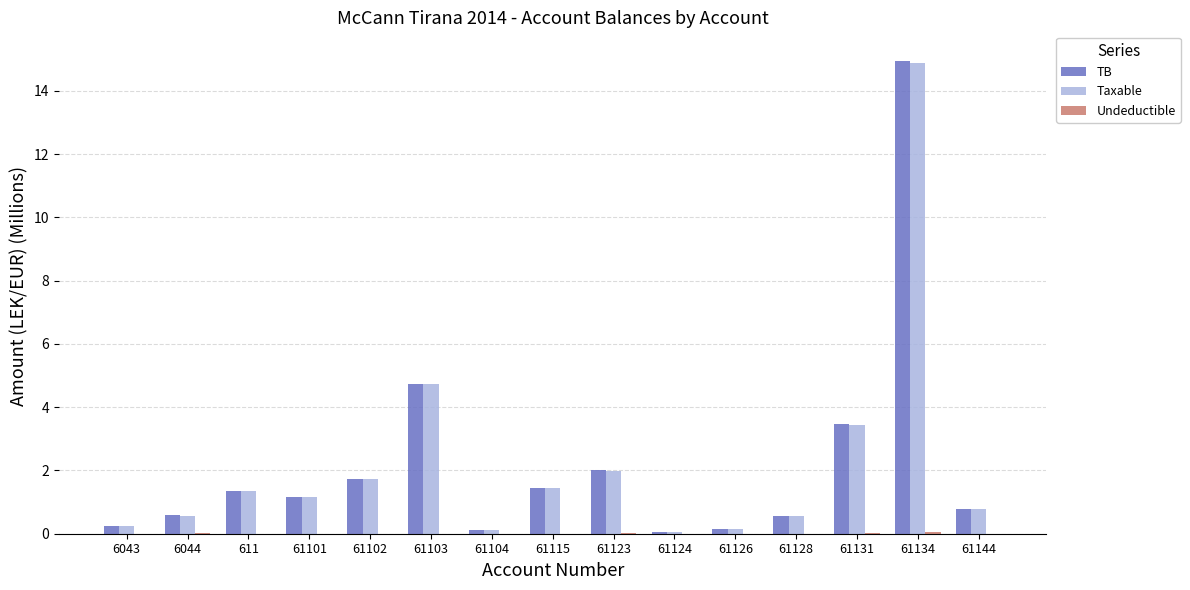

What is the maximum value for Taxable?

14.9